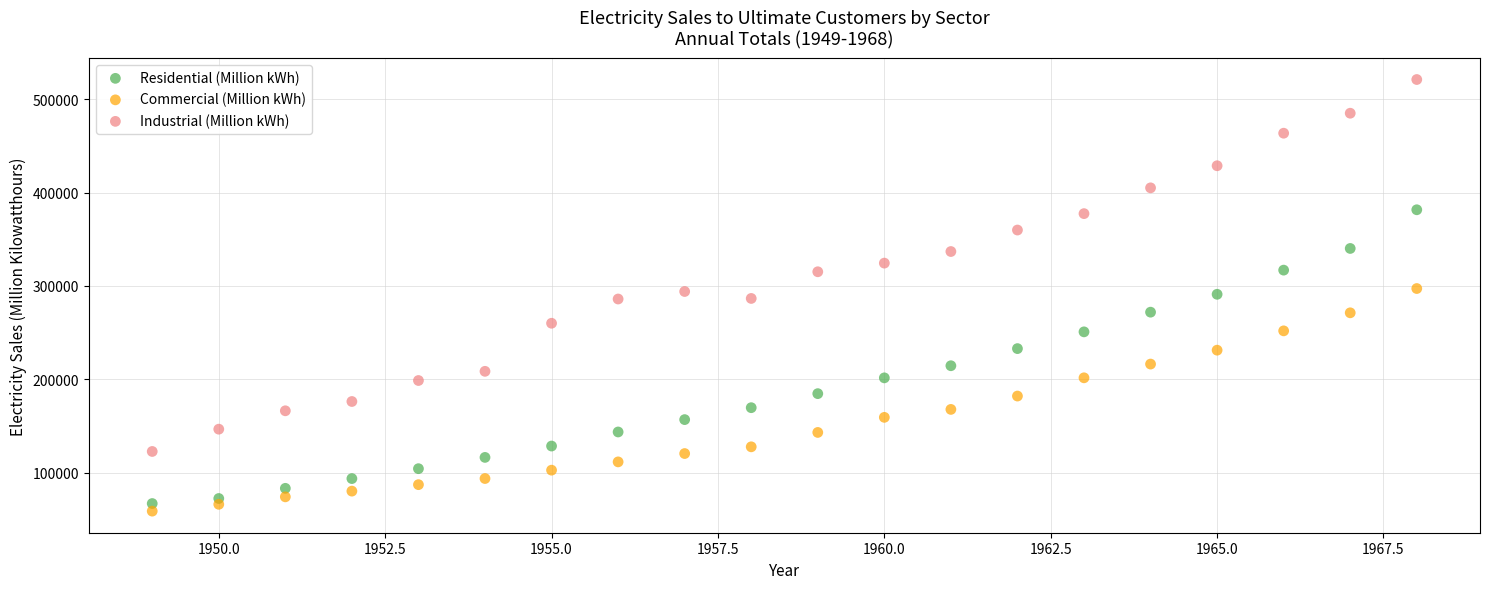

Which series reaches the maximum Y coordinate?

Industrial (Million kWh)